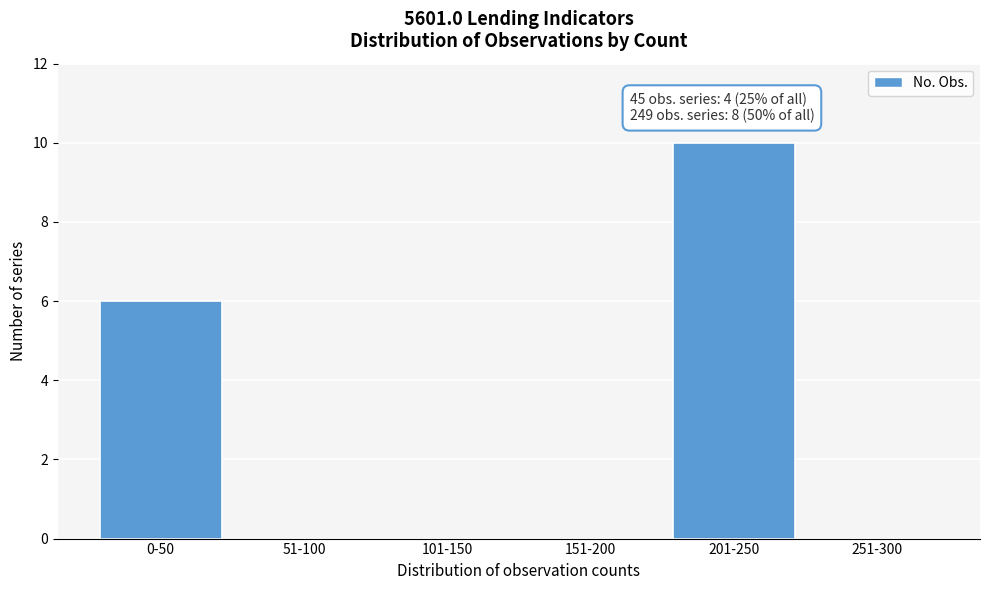

Reading right to left, list all the values displayed in this chart.

251-300=0	201-250=10	151-200=0	101-150=0	51-100=0	0-50=6